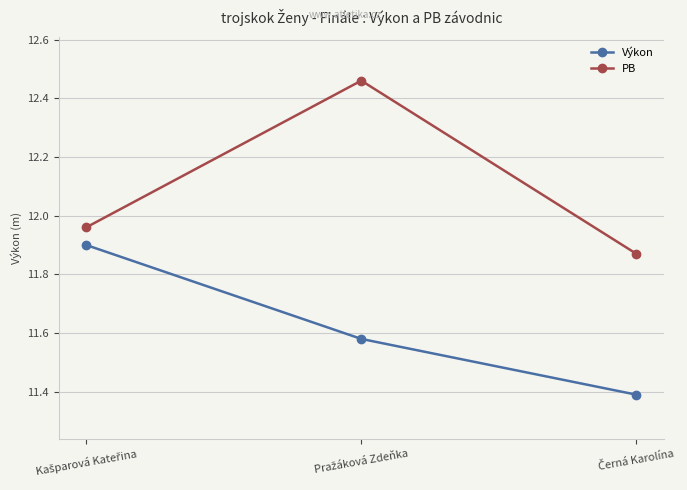

What is the value of the Výkon point at the 3rd from the left?

11.4